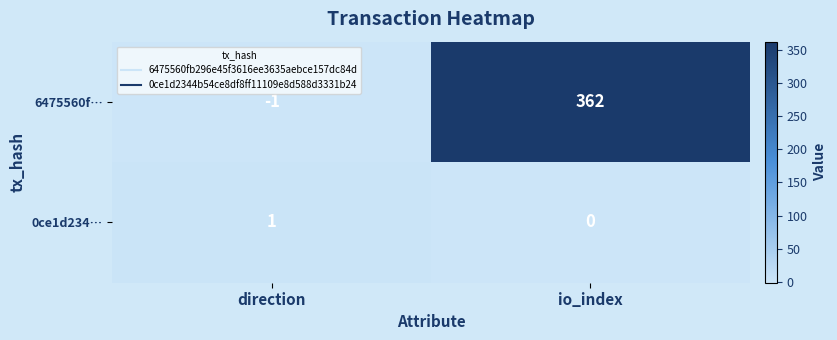

What is the spread (max minus min) of values at io_index?

362